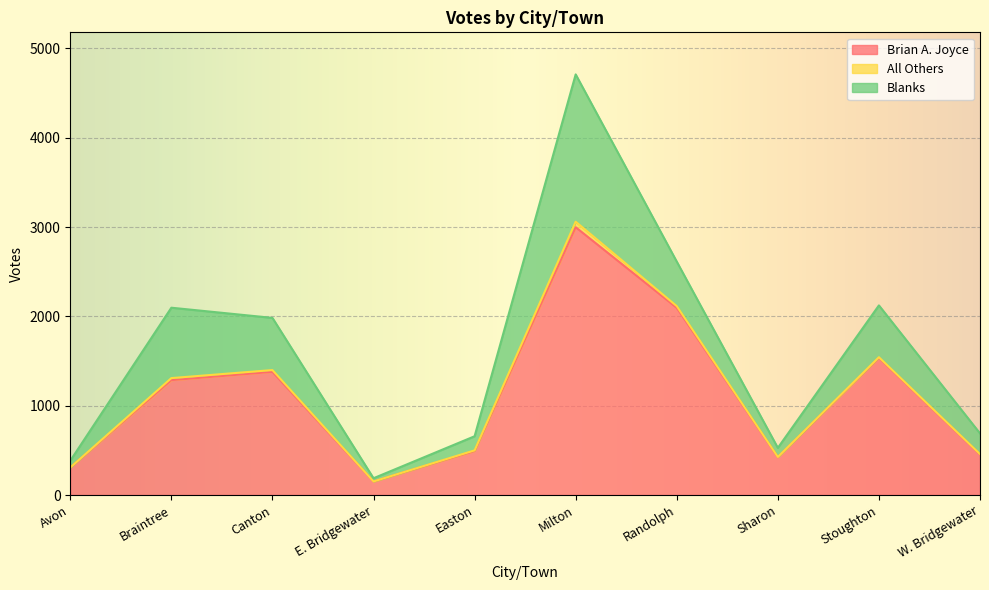

Rank the series by their average value, from lowest to highest.

All Others, Blanks, Brian A. Joyce